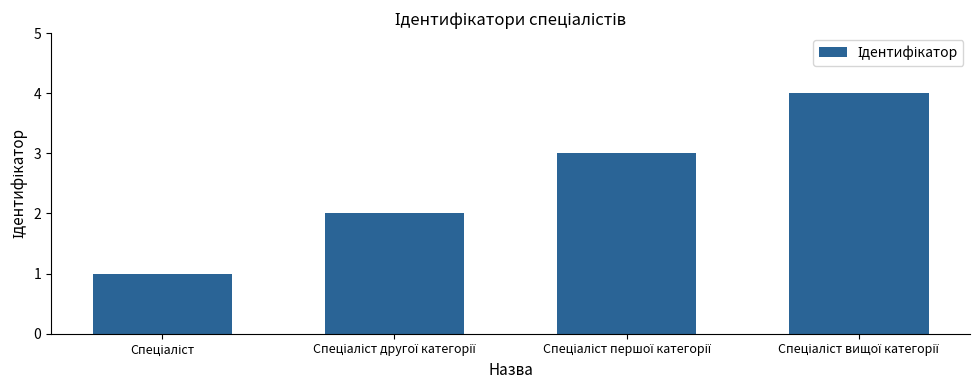

What is the difference between the maximum and minimum values?

3